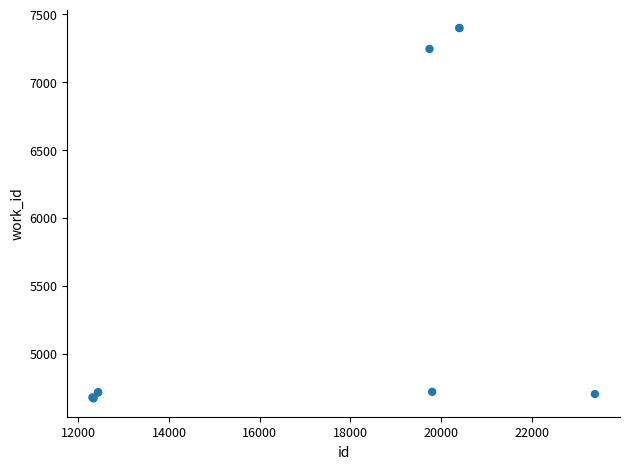

What Y value in the scatter plot is closest to 6035?

7246